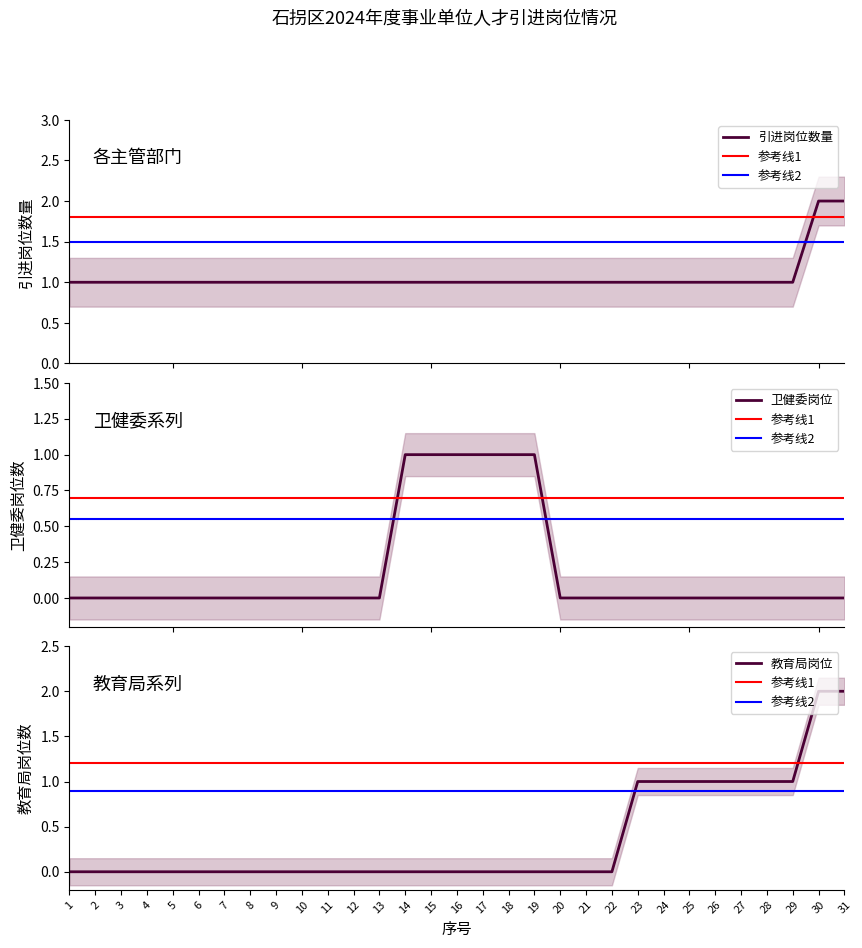

True or false: the data shows 0 at 23.

False